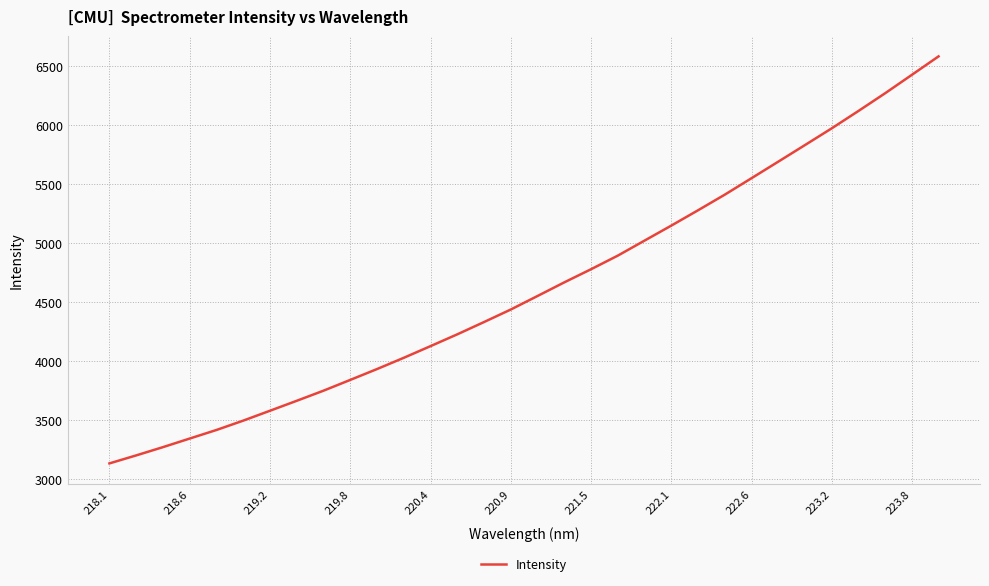

What is the minimum value shown in the chart?

3132.6